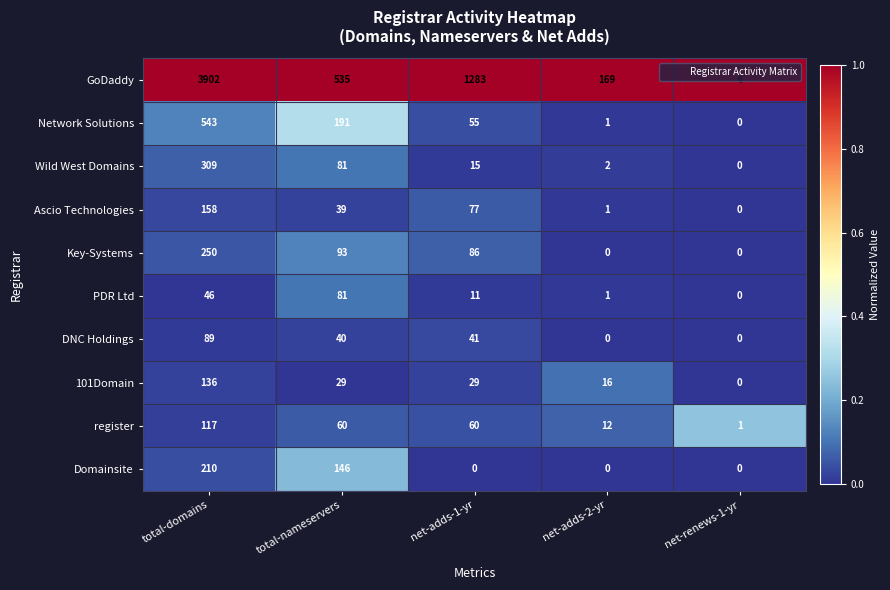

At how many categories does at least one series exceed 0?

5